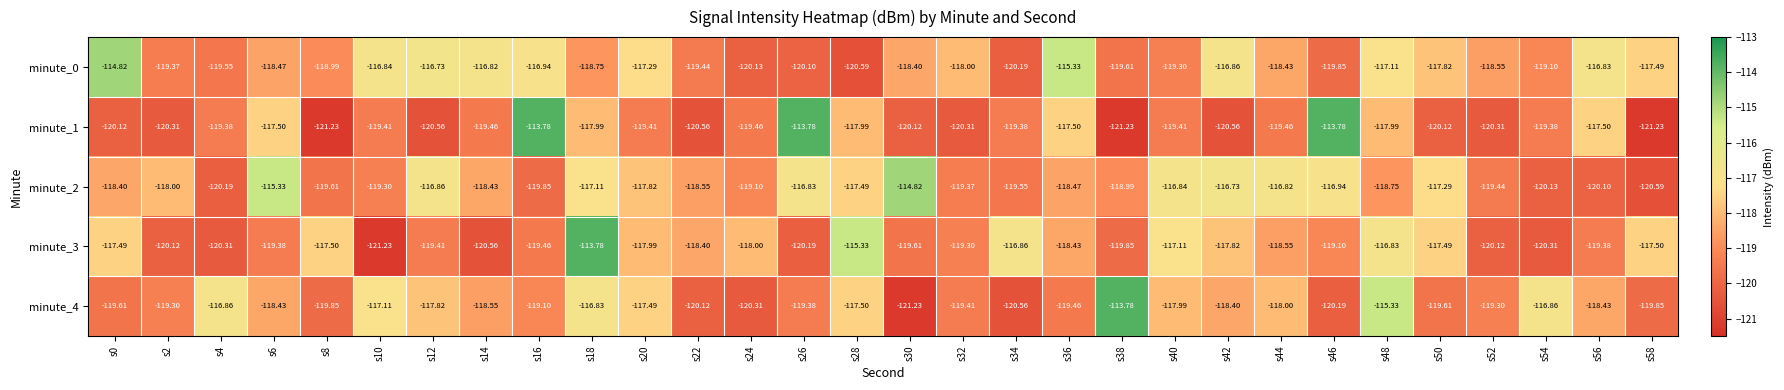

Is the value of minute_4 at s6 greater than the value of minute_1 at s12?

Yes